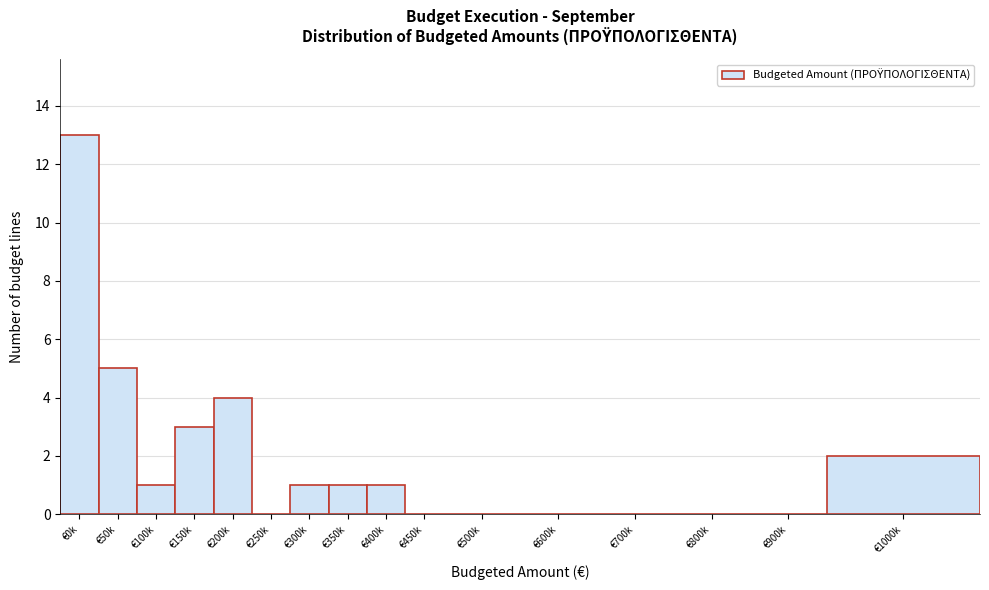

Reading left to right, transcribe all the data shown in this chart.

€0k=13	€50k=5	€100k=1	€150k=3	€200k=4	€250k=0	€300k=1	€350k=1	€400k=1	€450k=0	€500k=0	€600k=0	€700k=0	€800k=0	€900k=0	€1000k=2